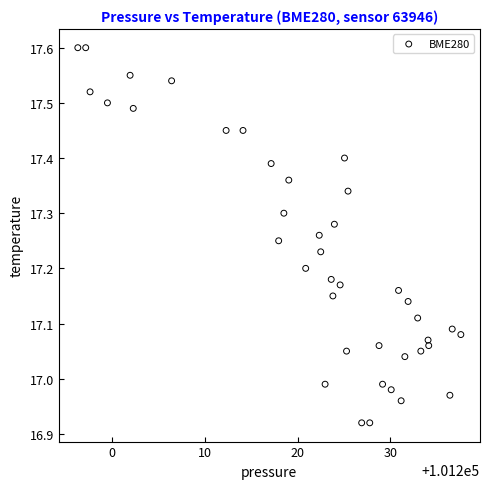

What is the range of Y values (max minus min)?

0.7